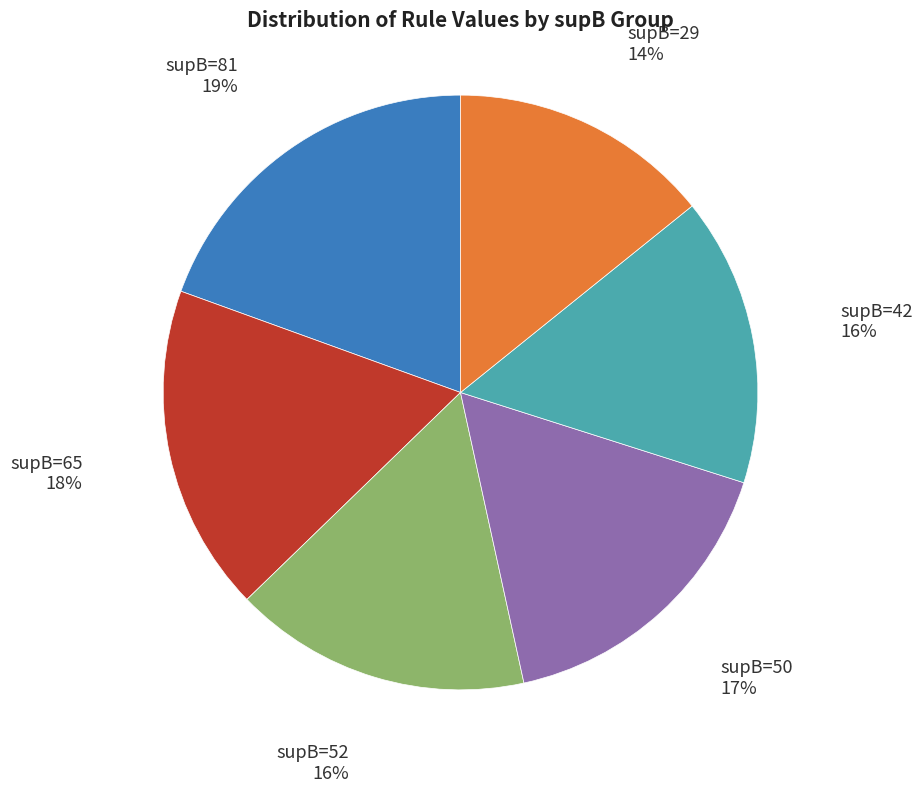

To the nearest percent, what is the average slice percentage?

17%